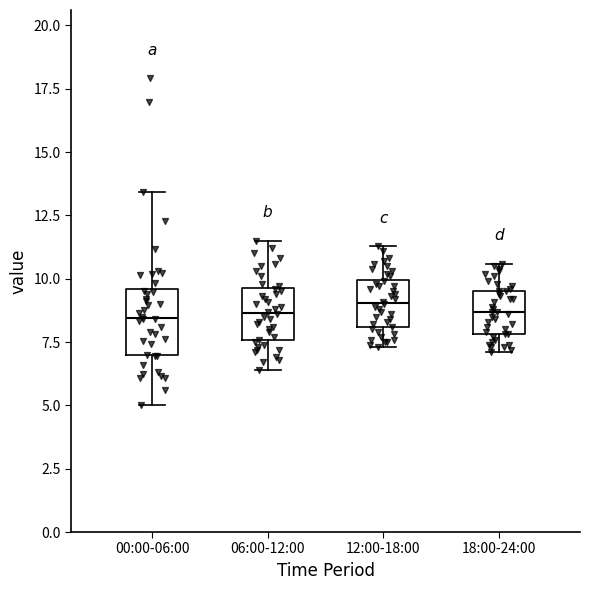

Comparing the boxes themselves (not the whiskers), which one is the tallest?

00:00-06:00